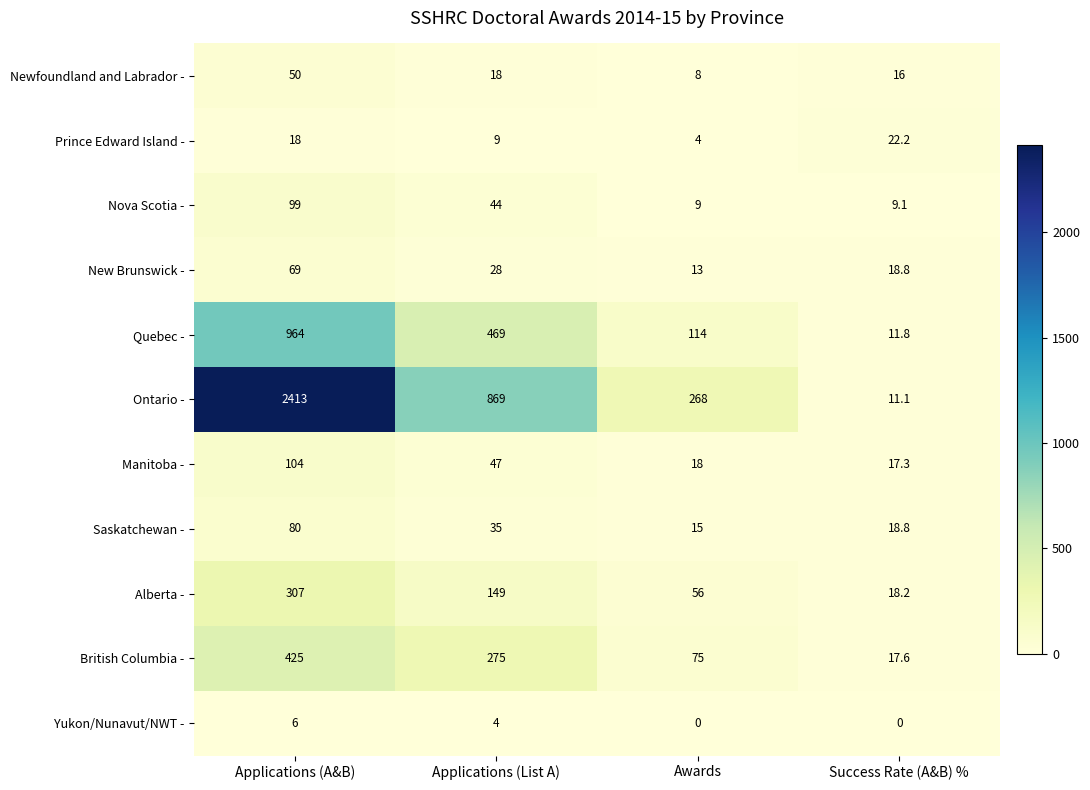

What is the total value across all series at Applications (A&B)?

4535.0